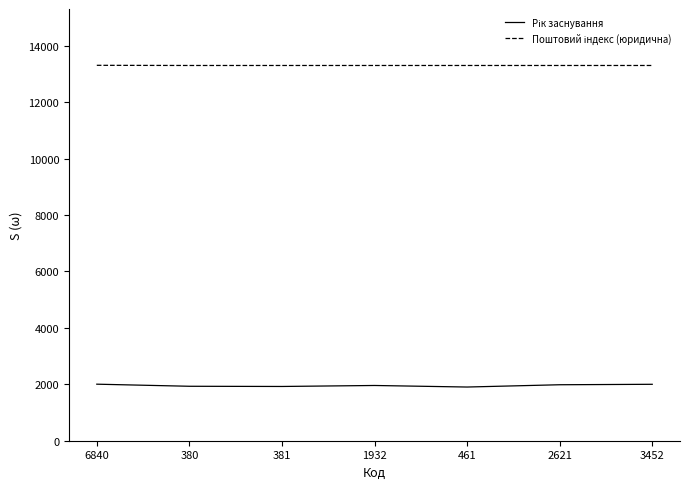

What is the smallest value displayed?

1903